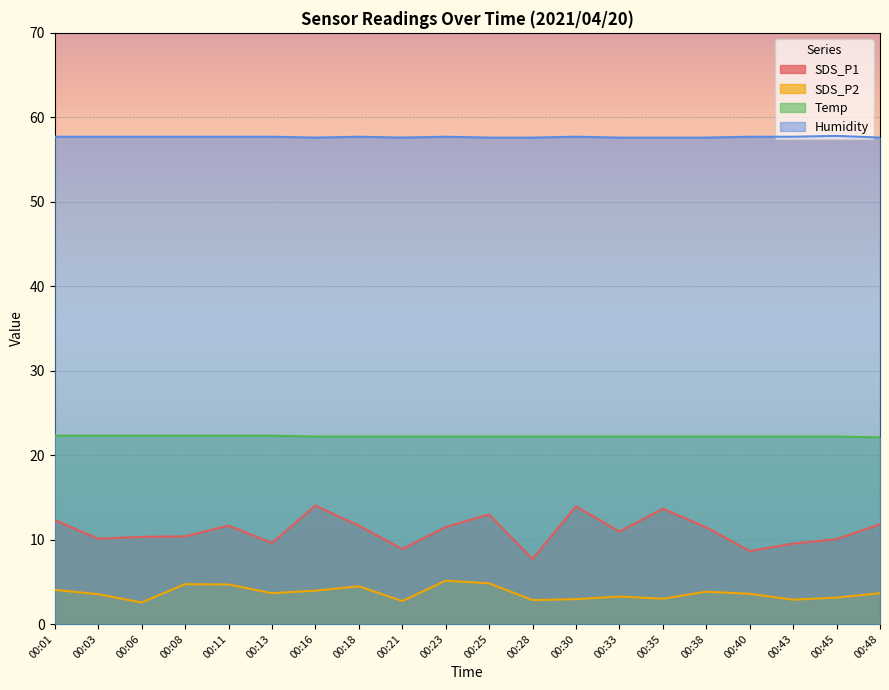

In Humidity, how many points are lower than both neighbors (excluding endpoints)?

2